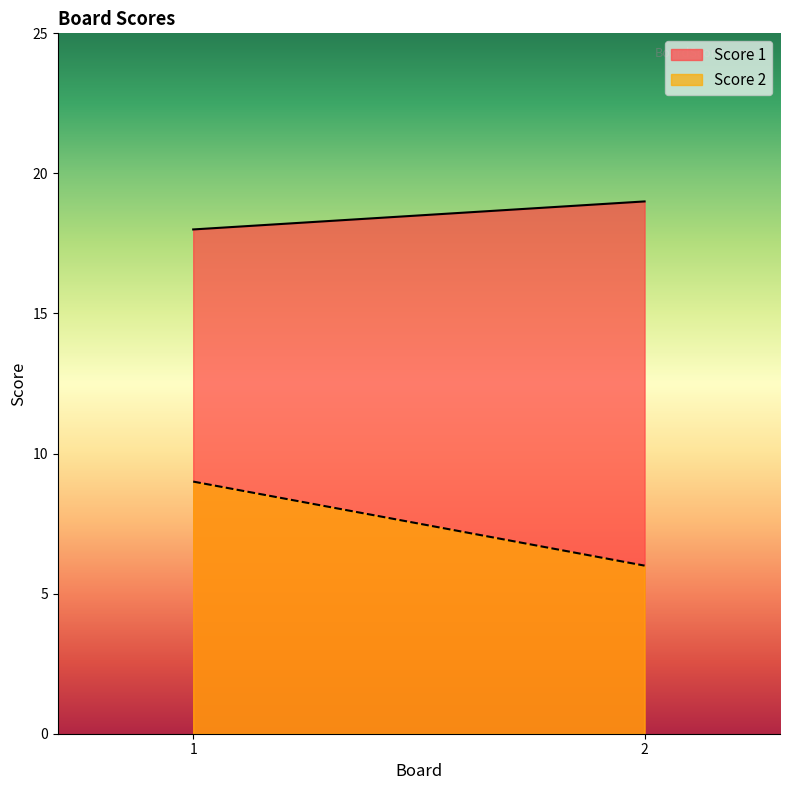

At how many categories does at least one series exceed 18?

1